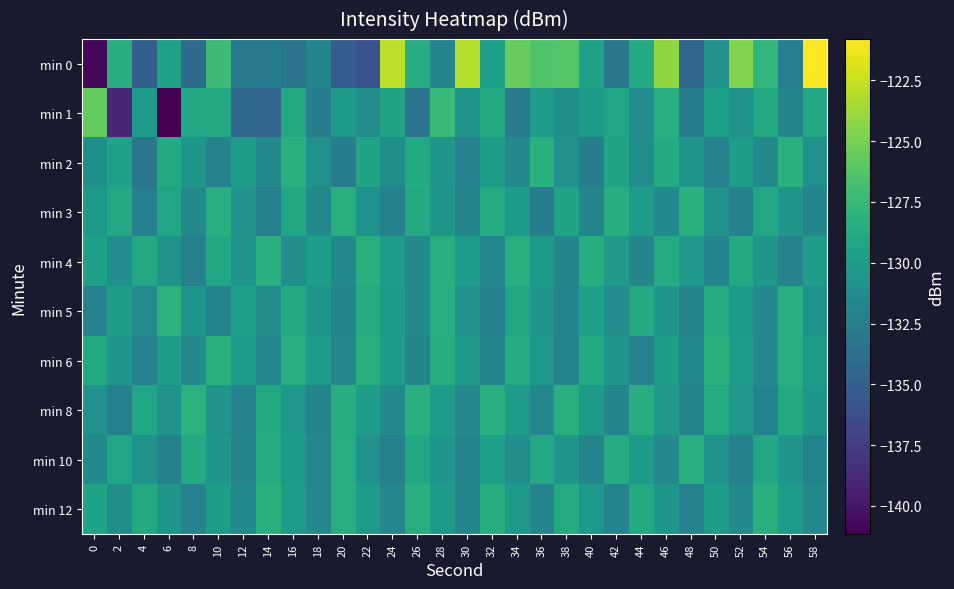

What is the total value across all series at 54?

-1299.7